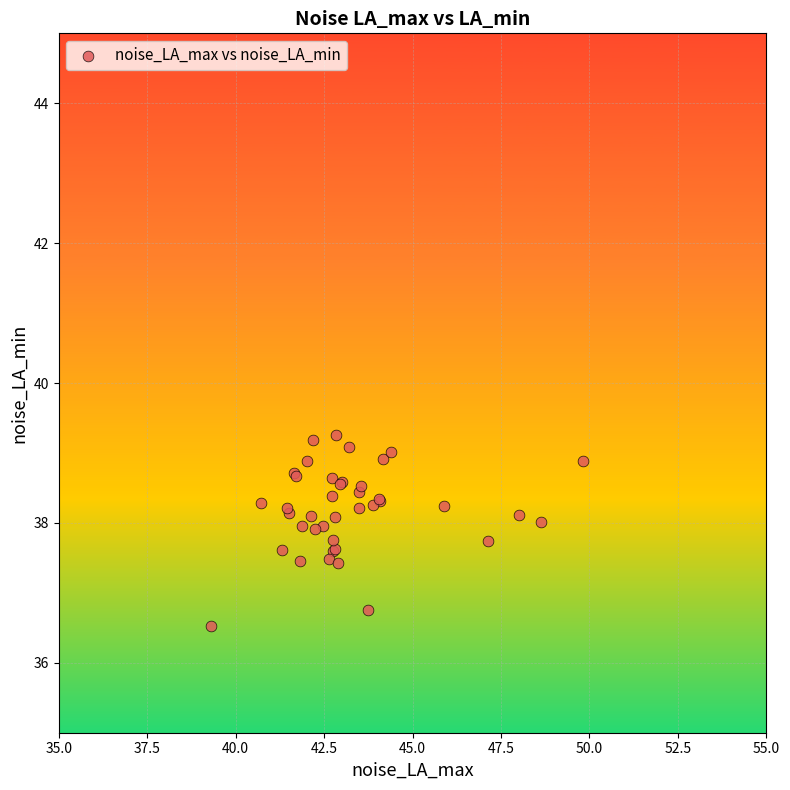

What Y value in the scatter plot is closest to 37?

36.8